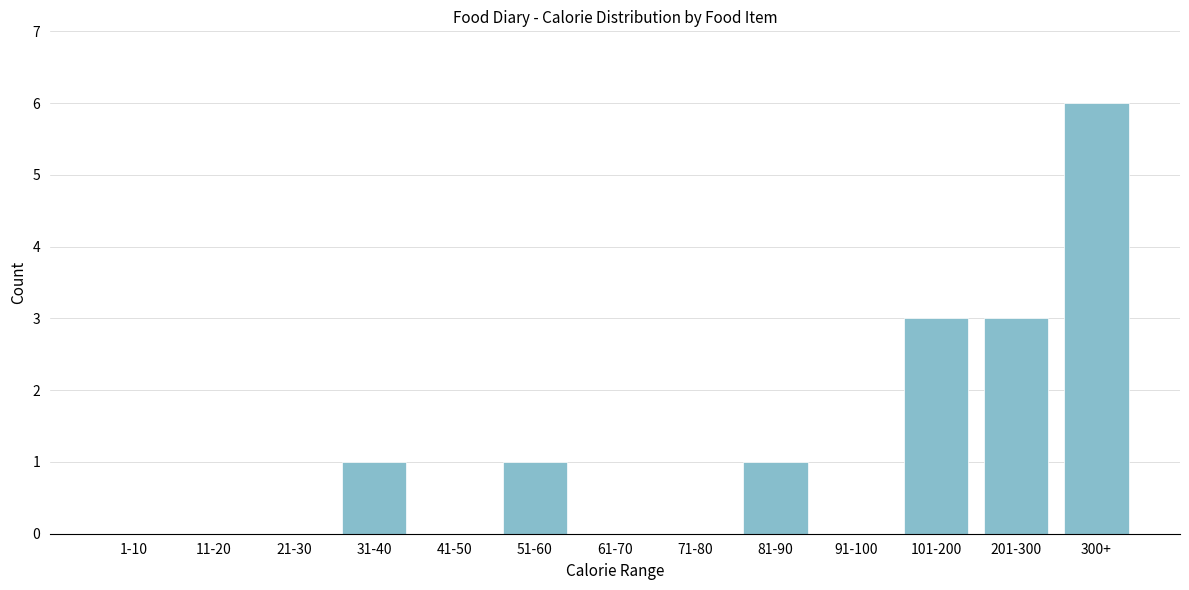

Reading left to right, what are all the values shown in this chart?

1-10=0	11-20=0	21-30=0	31-40=1	41-50=0	51-60=1	61-70=0	71-80=0	81-90=1	91-100=0	101-200=3	201-300=3	300+=6